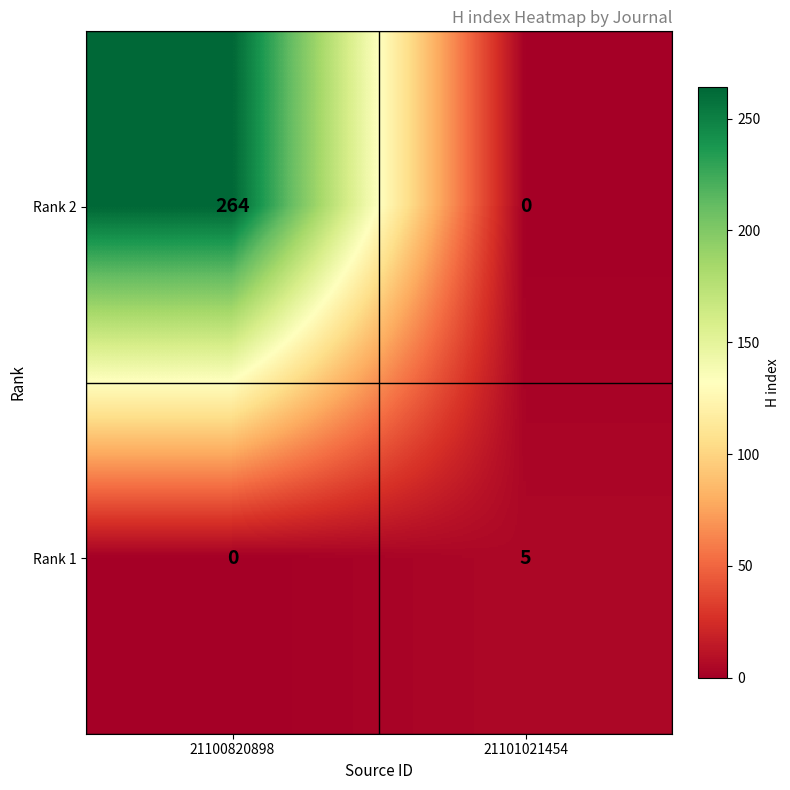

List the series in order of their peak value, lowest first.

Rank 1, Rank 2